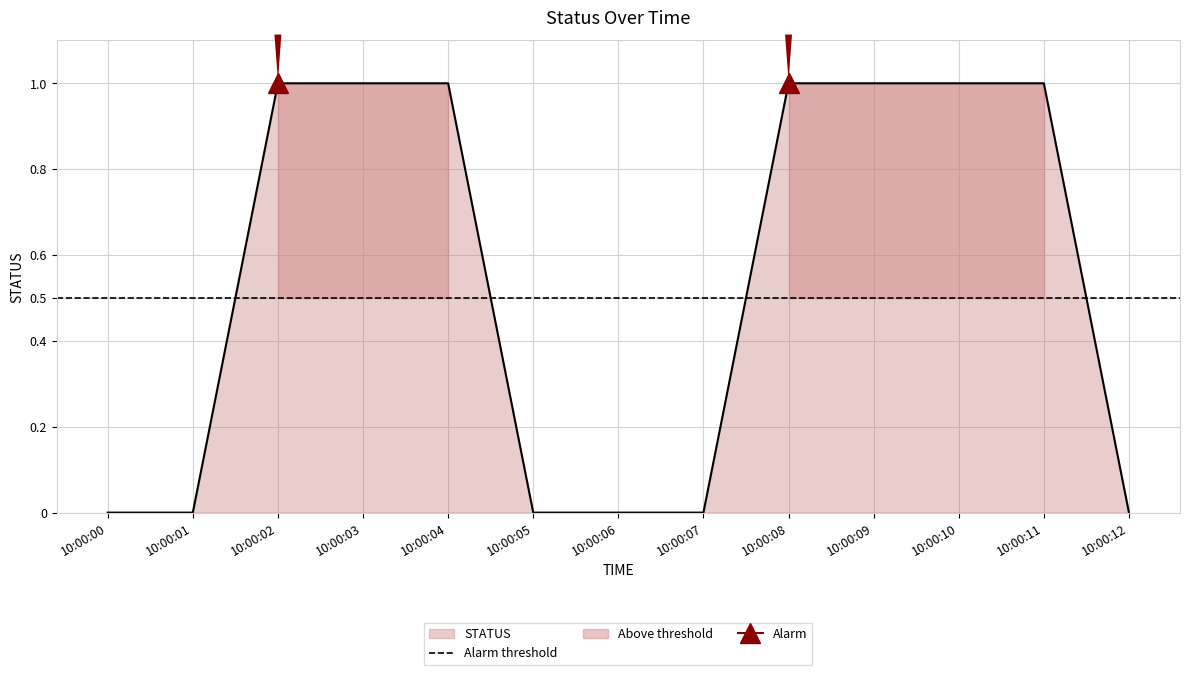

Between 10:00:02 and 10:00:08, which is larger?

10:00:02